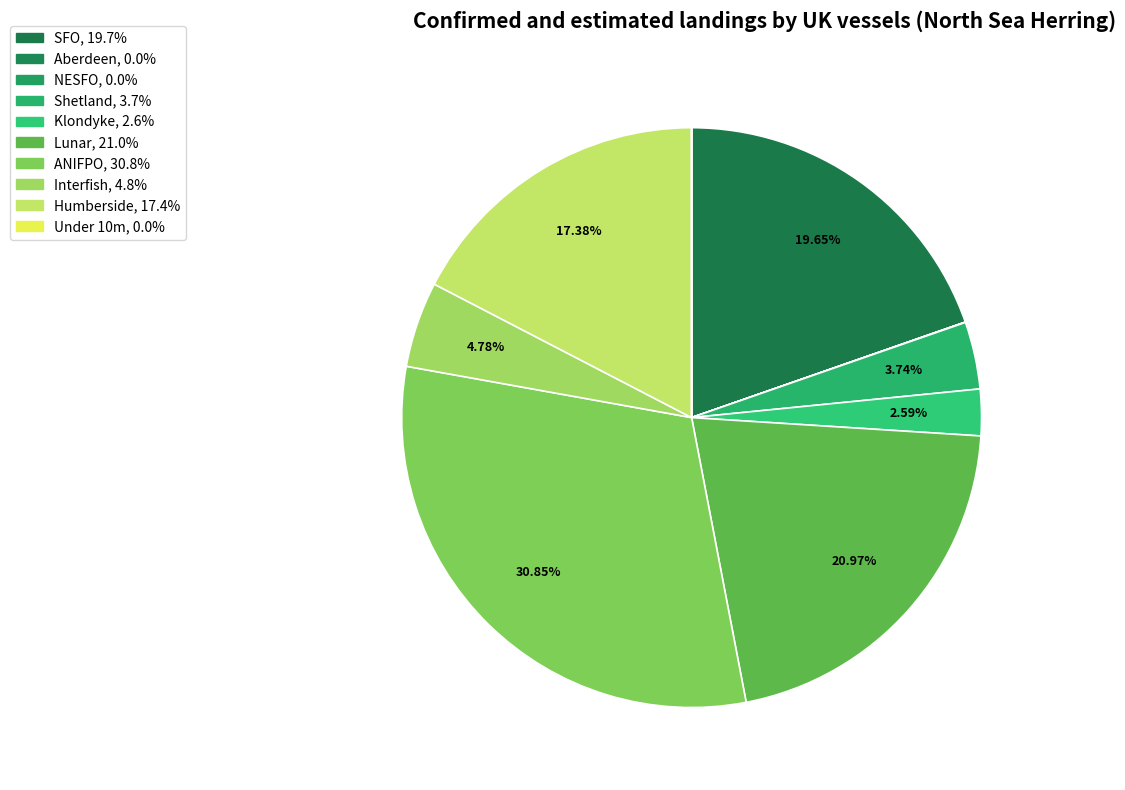

Count the number of slices in the pie.

10